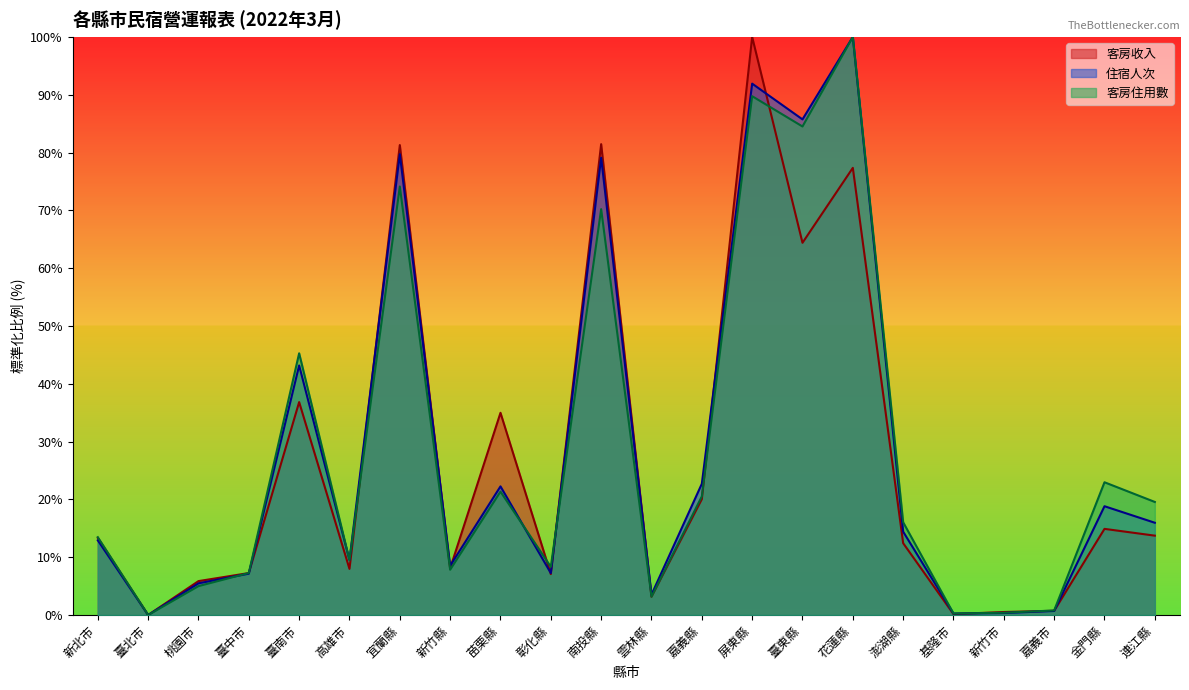

Which has a higher value, 嘉義市 or 臺南市?

臺南市